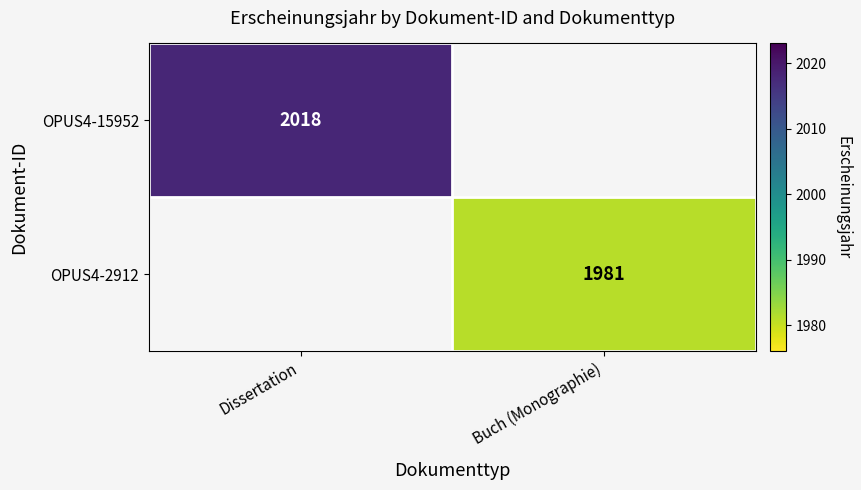

True or false: OPUS4-15952 has a value of 723.4 at Dissertation.

False